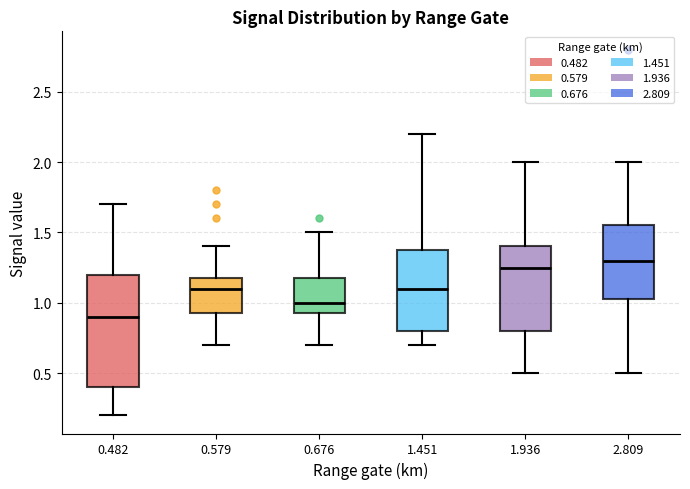

Which box is the tallest, from its lower edge to its upper edge?

0.482